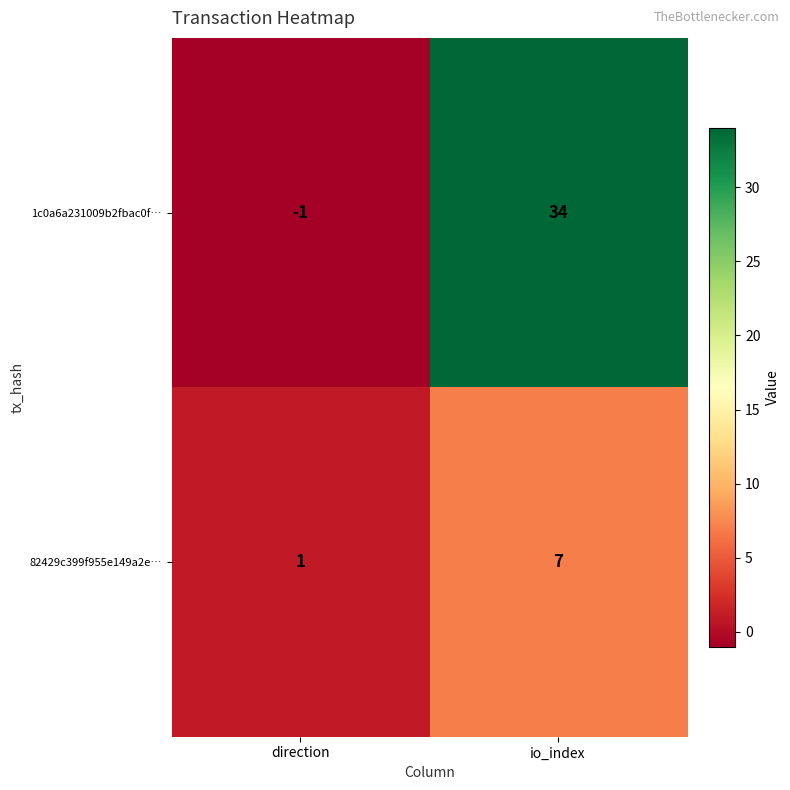

Where is 82429c399f955e149a2e… nearest to the value 4?

direction